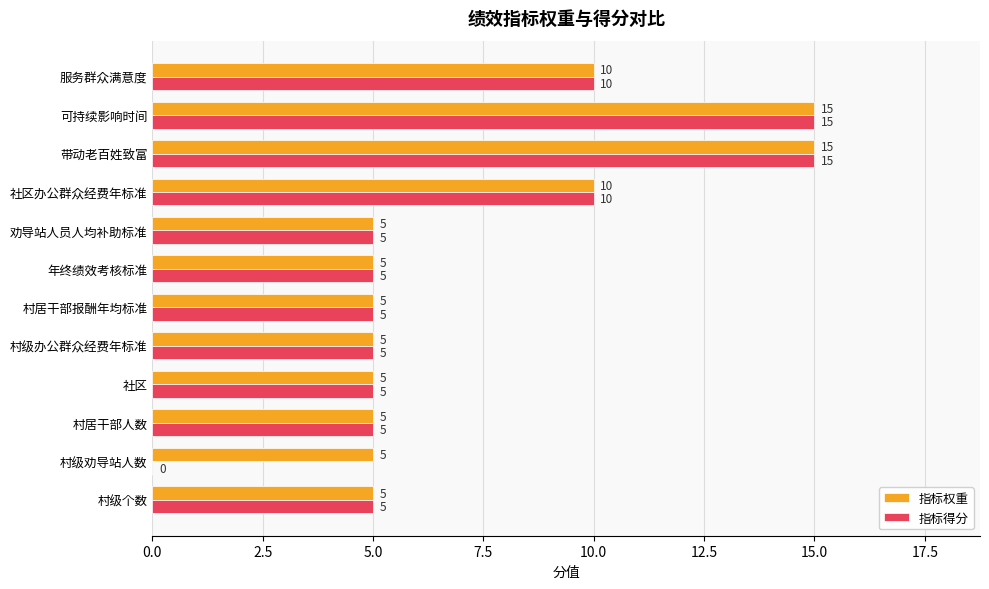

What is the greatest value displayed?

15